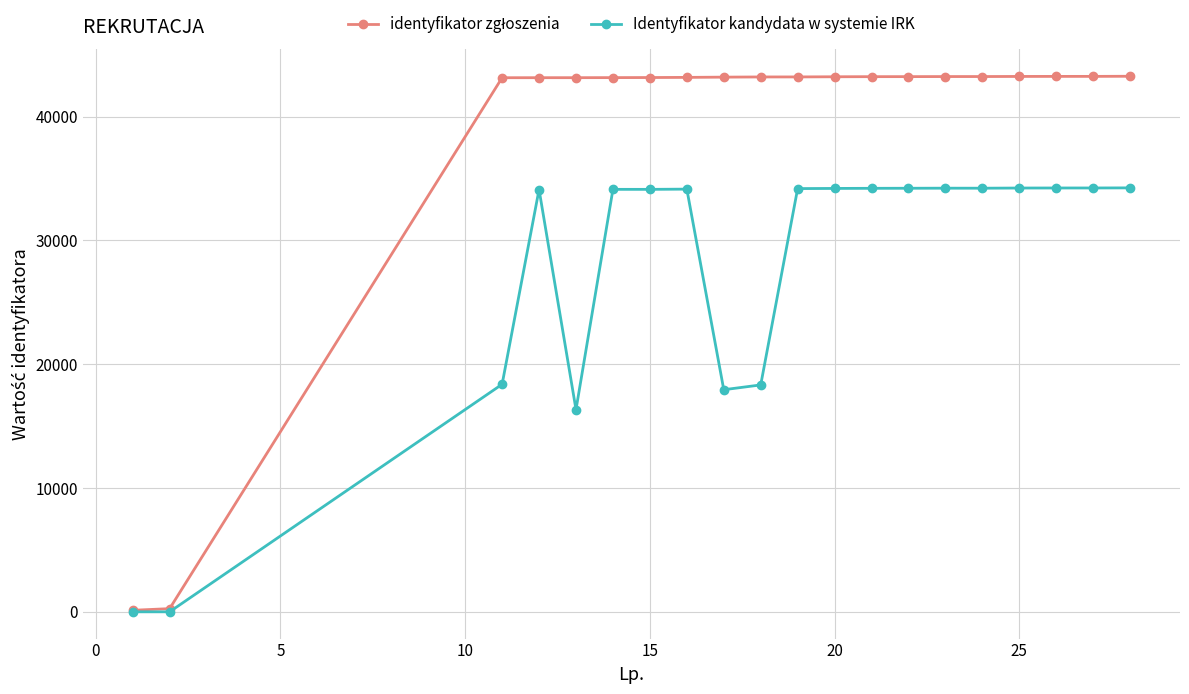

True or false: Identyfikator kandydata w systemie IRK has more than 1 points higher than both neighbors.

True